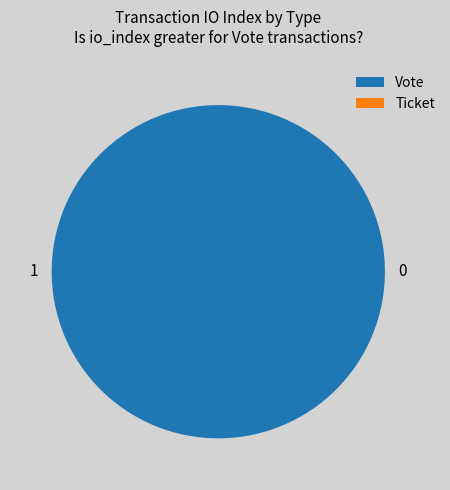

The Vote (direction=-1) slice represents 99% of the pie. True or false?

False